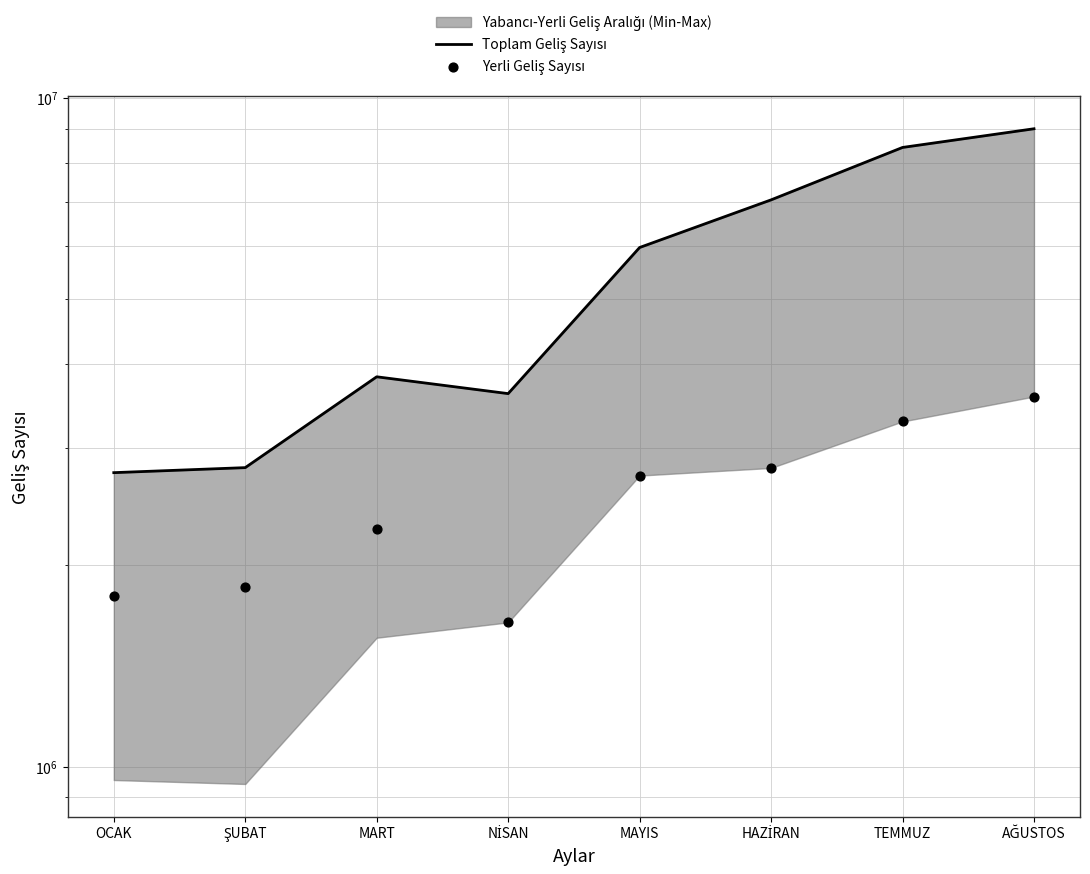

At which category is the sum across all series the highest?

AĞUSTOS